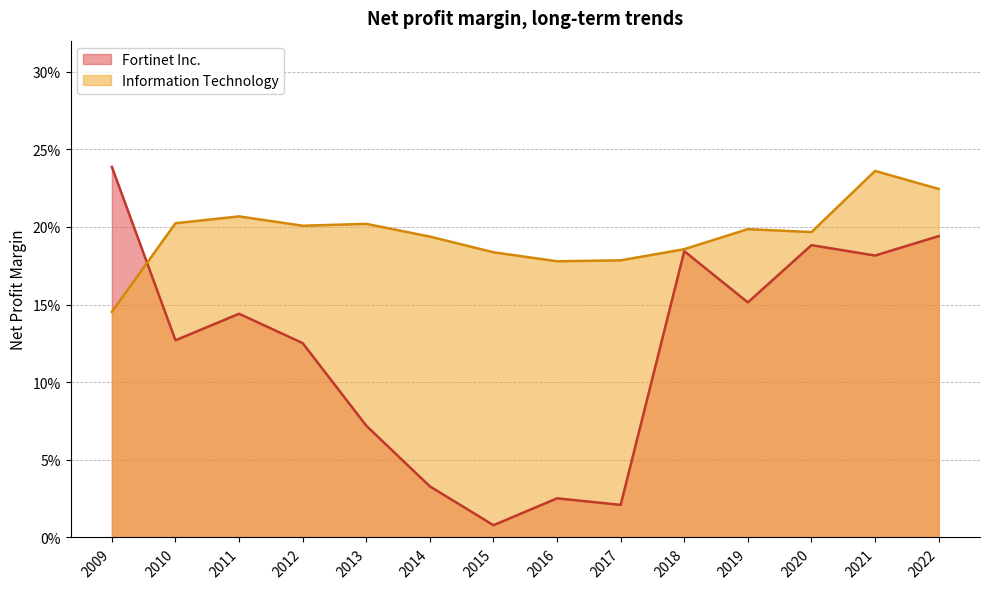

What is the greatest value displayed?

0.2